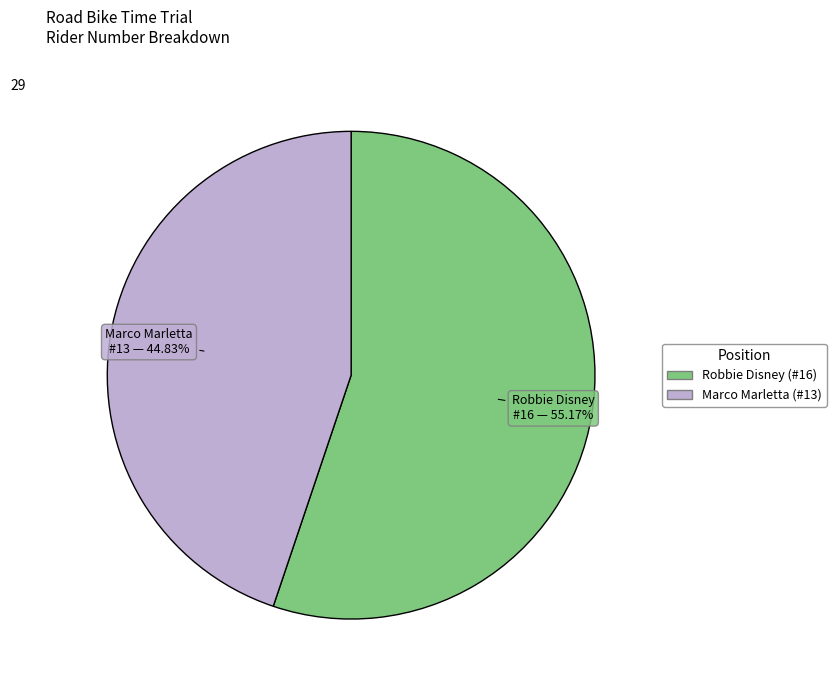

Is there any slice that represents more than half of the pie?

Yes